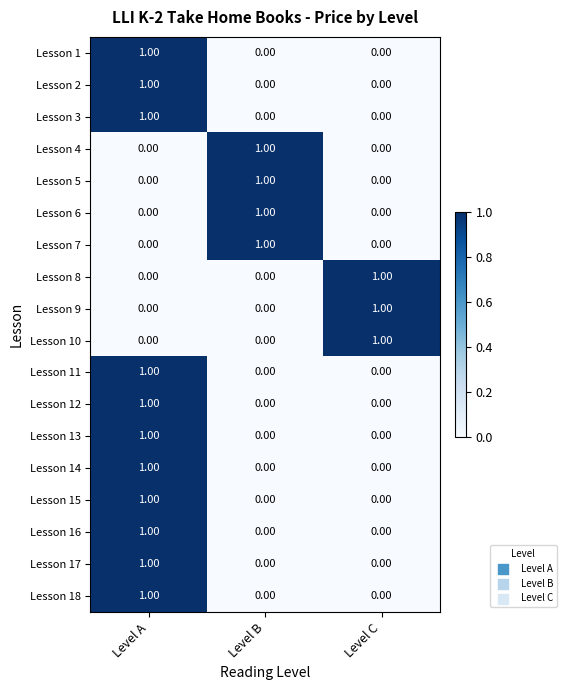

At which label does Lesson 15 reach its peak?

Level A